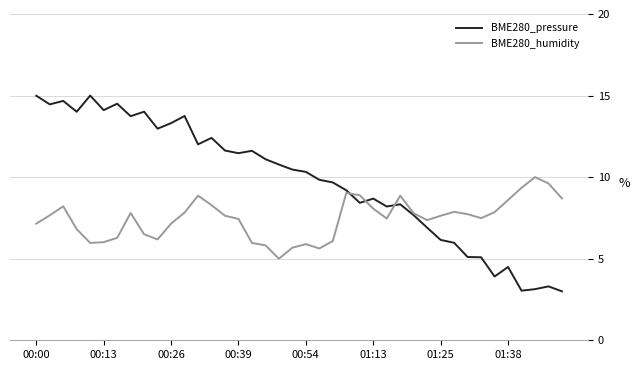

Which series has the widest spread of values?

BME280_pressure